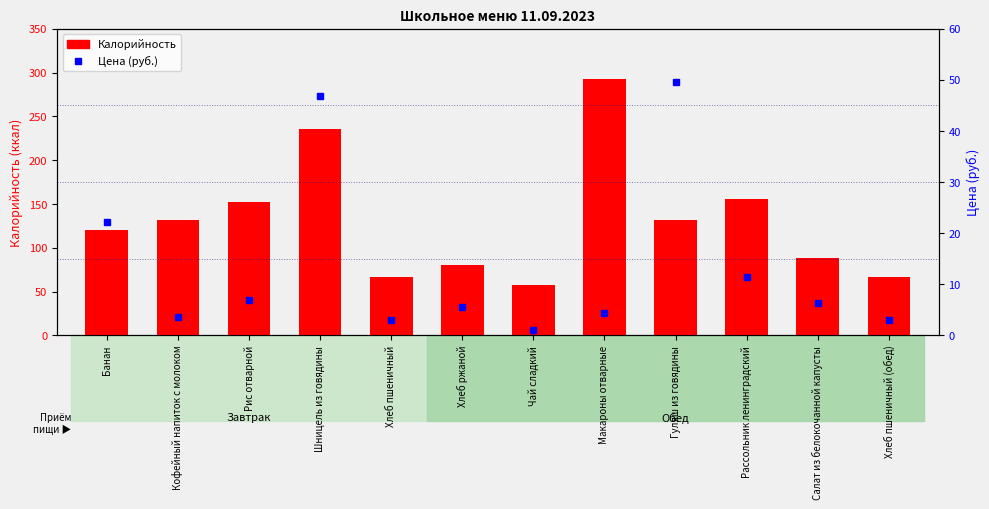

What value does the Цена (руб.) series have at Кофейный напиток с молоком?

3.6